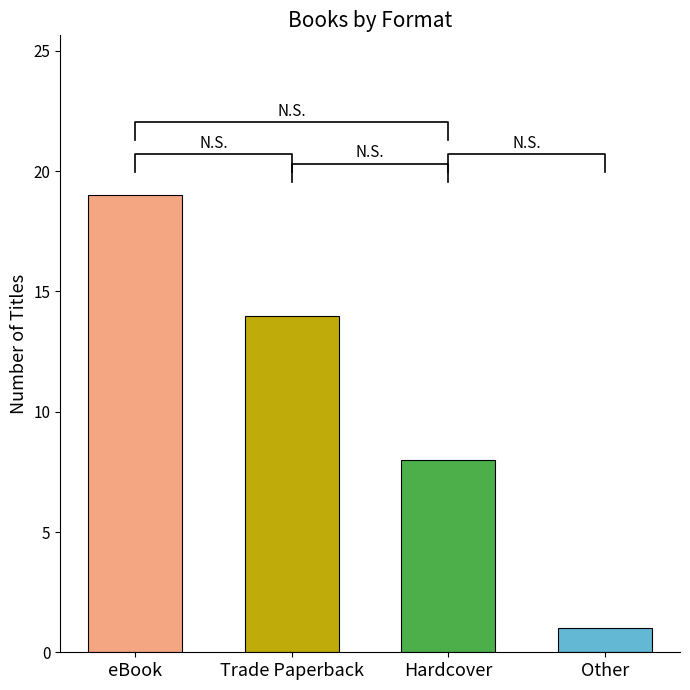

Reading left to right, what are all the values shown in this chart?

19	14	8	1